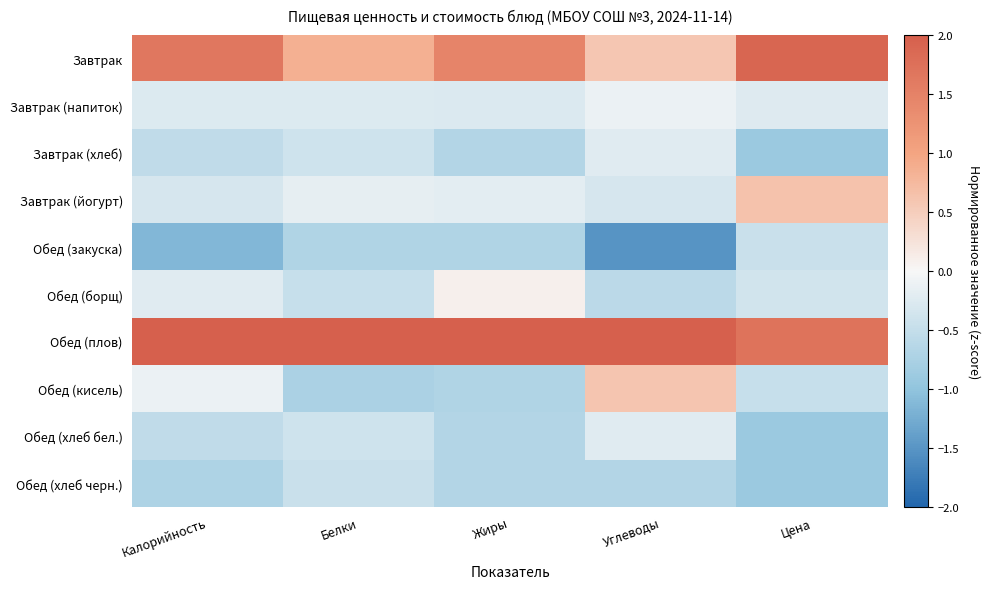

At Цена, list the series in order from smallest to largest.

Завтрак (хлеб), Обед (хлеб бел.), Обед (хлеб черн.), Обед (кисель), Обед (закуска), Обед (борщ), Завтрак (напиток), Завтрак (йогурт), Обед (плов), Завтрак